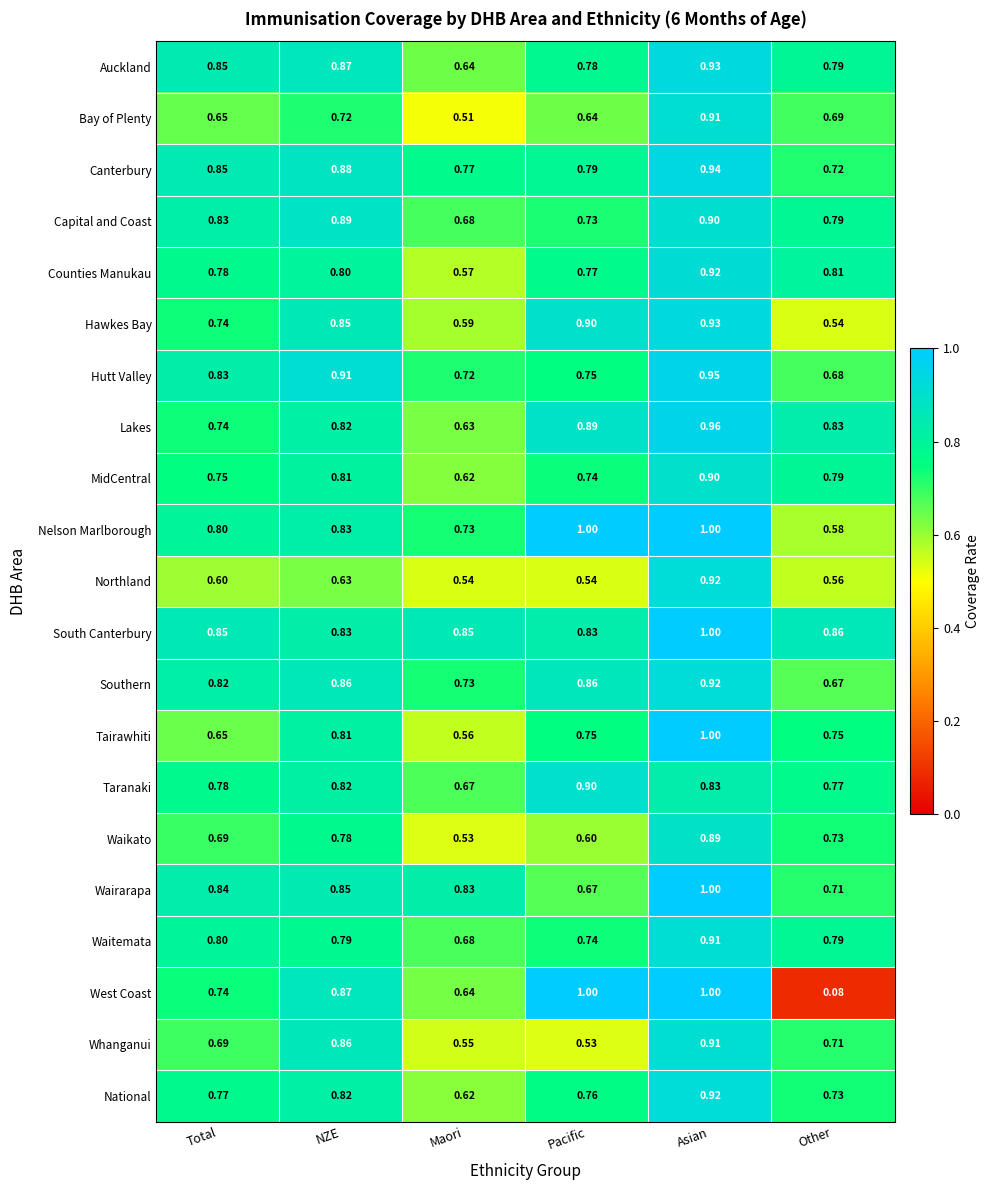

List the labels in order of Waikato value, smallest first.

Maori, Pacific, Total, Other, NZE, Asian